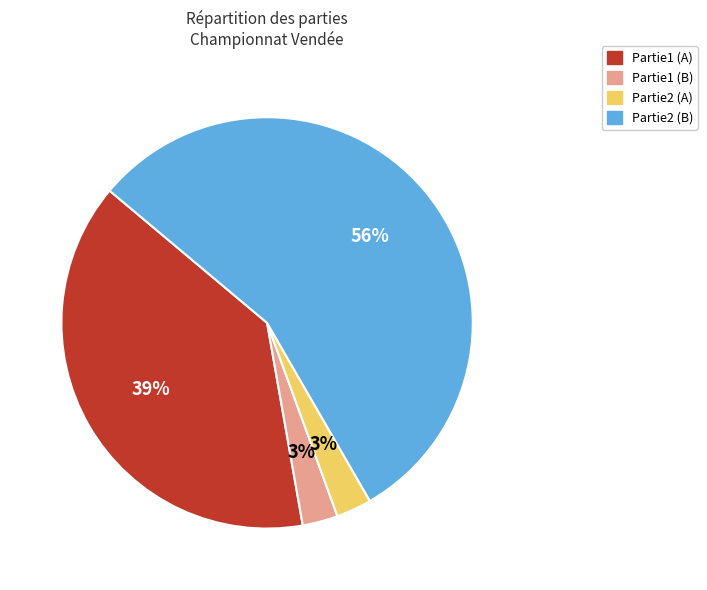

To the nearest percent, what percentage of the pie is Partie1 (B)?

3%